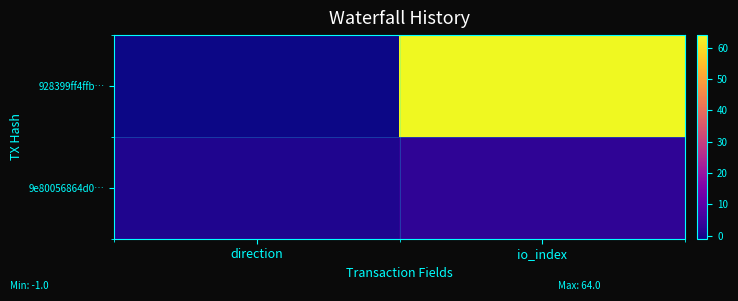

At how many categories does at least one series exceed 29?

1